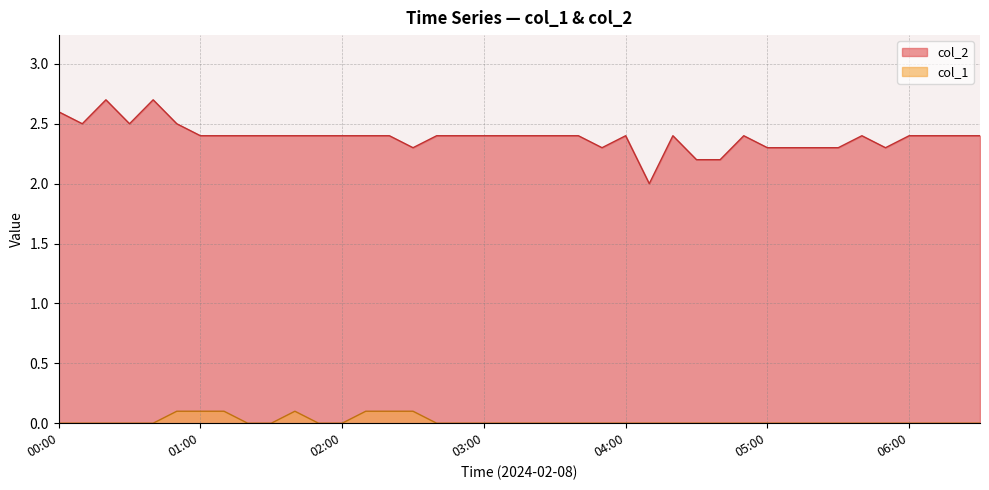

Rank the series by their average value, from lowest to highest.

col_1, col_2